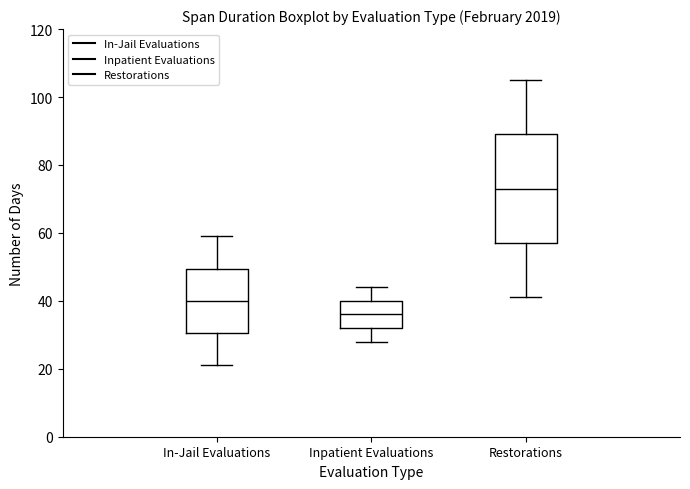

Reading left to right, read every box against the y-axis: the position of its median line, the range the box covers, and the ends of its whiskers. The values are not printed on the chart, so give them approximately, as read against the axis.

In-Jail Evaluations: median 40, box 30 to 50, whiskers 22 to 60
Inpatient Evaluations: median 36, box 32 to 40, whiskers 28 to 44
Restorations: median 74, box 58 to 90, whiskers 42 to 106